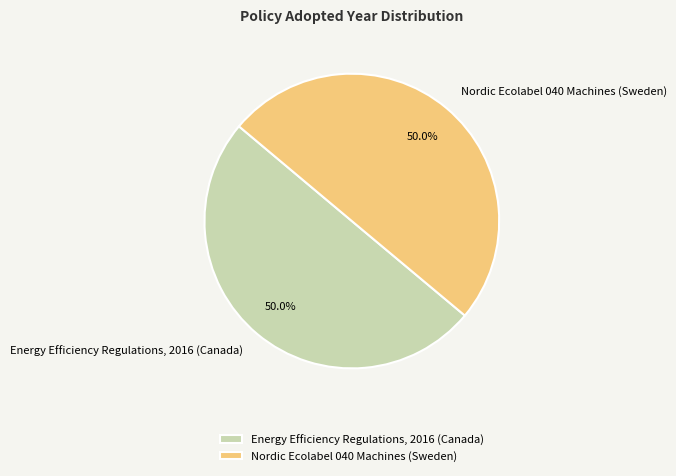

What percentage is NOT represented by Energy Efficiency Regulations, 2016 (Canada)?

50.0%